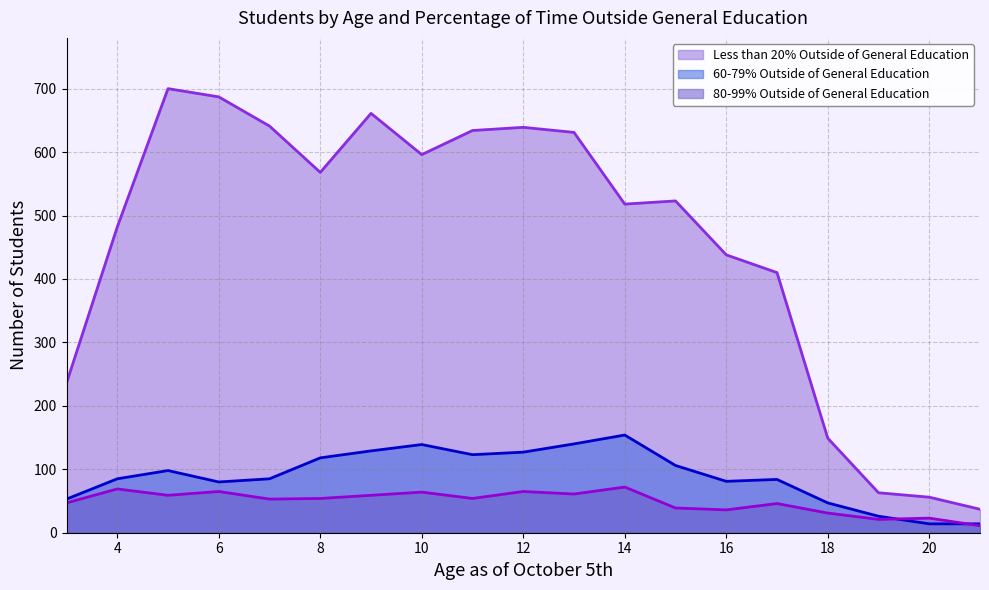

What is the sum of all Less than 20% Outside of General Education values?

8669